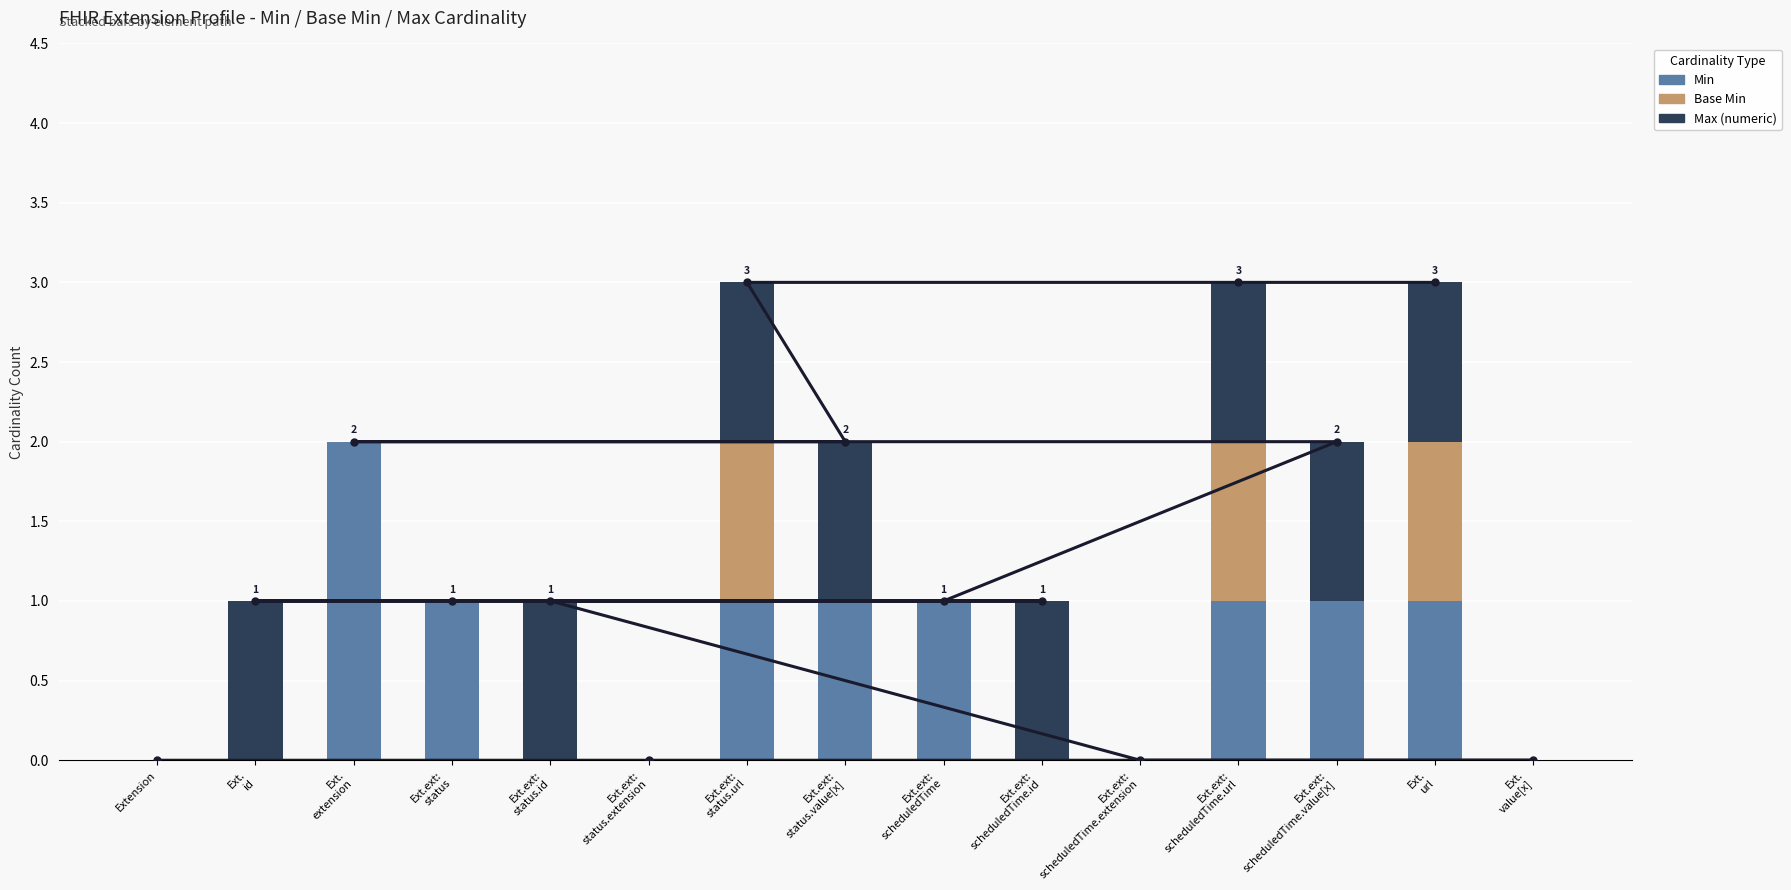

What is the sum of all Base Min values?

3